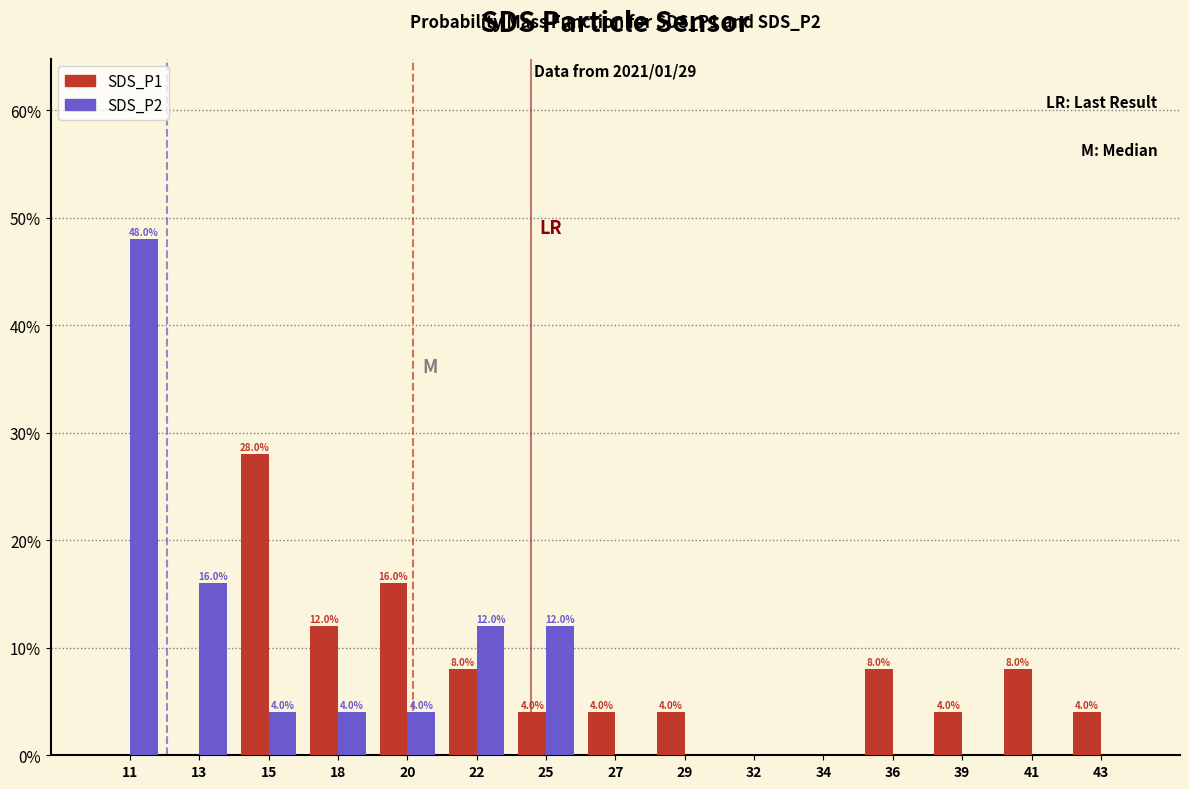

Are the bars grouped side by side (vs. stacked)?

Yes